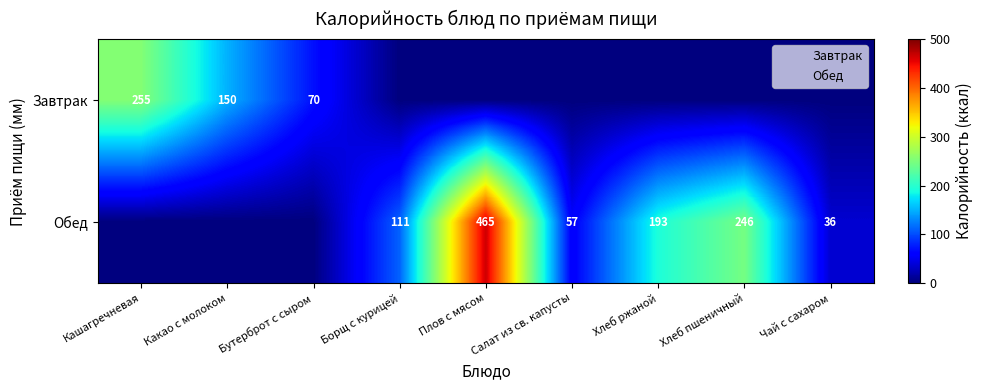

What is the average value of the Завтрак series?

52.8